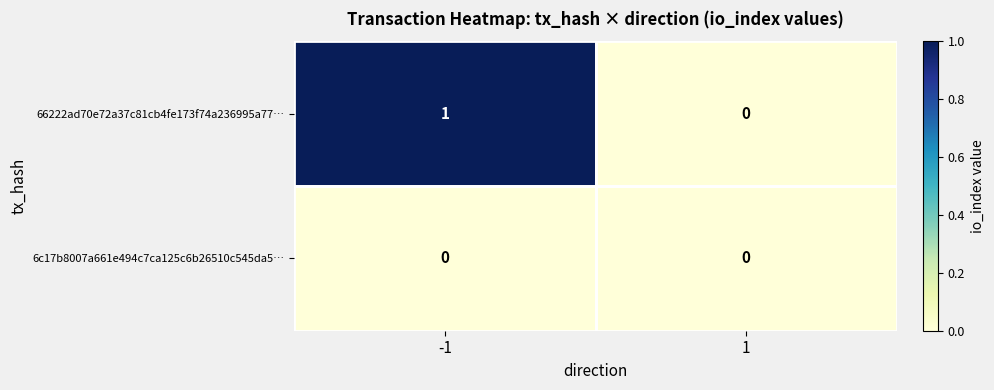

The value of 6c17b8007a661e494c7ca125c6b26510c545da5… at -1 is 0. True or false?

True